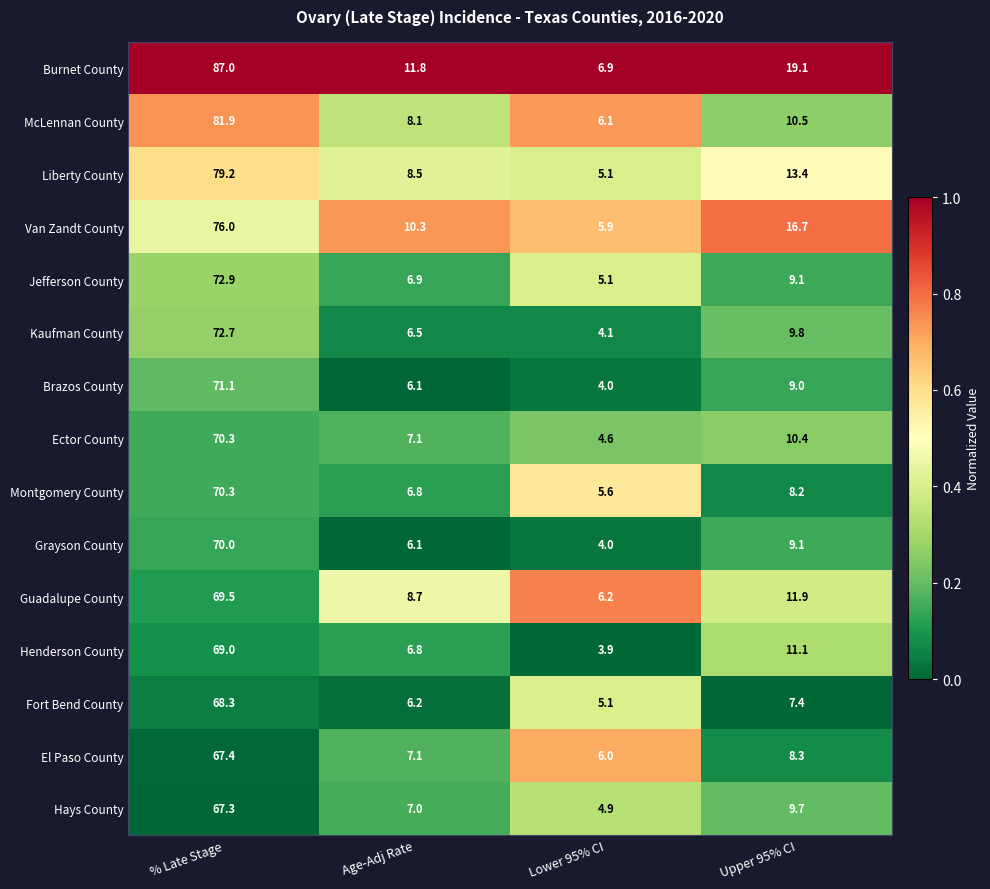

The Liberty County series shows 23.1 at Upper 95% CI. True or false?

False